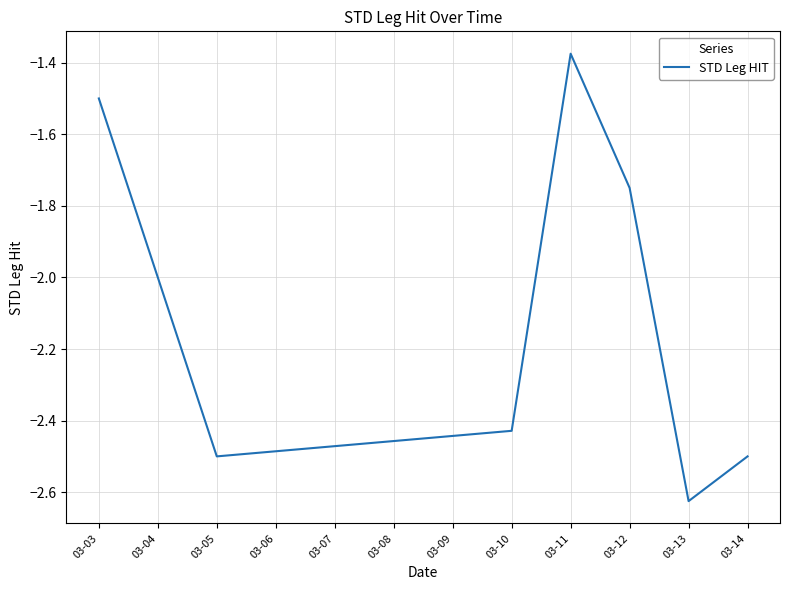

The chart shows a value of -0.3 at 03-11. True or false?

False